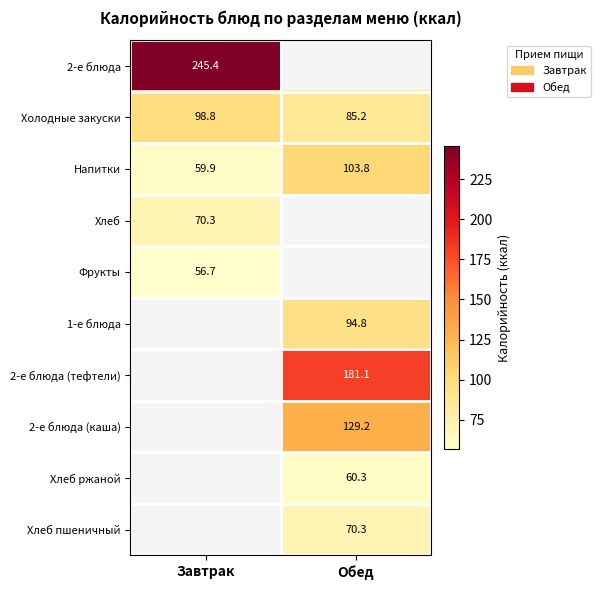

Which has a higher value, Завтрак or Обед?

Обед